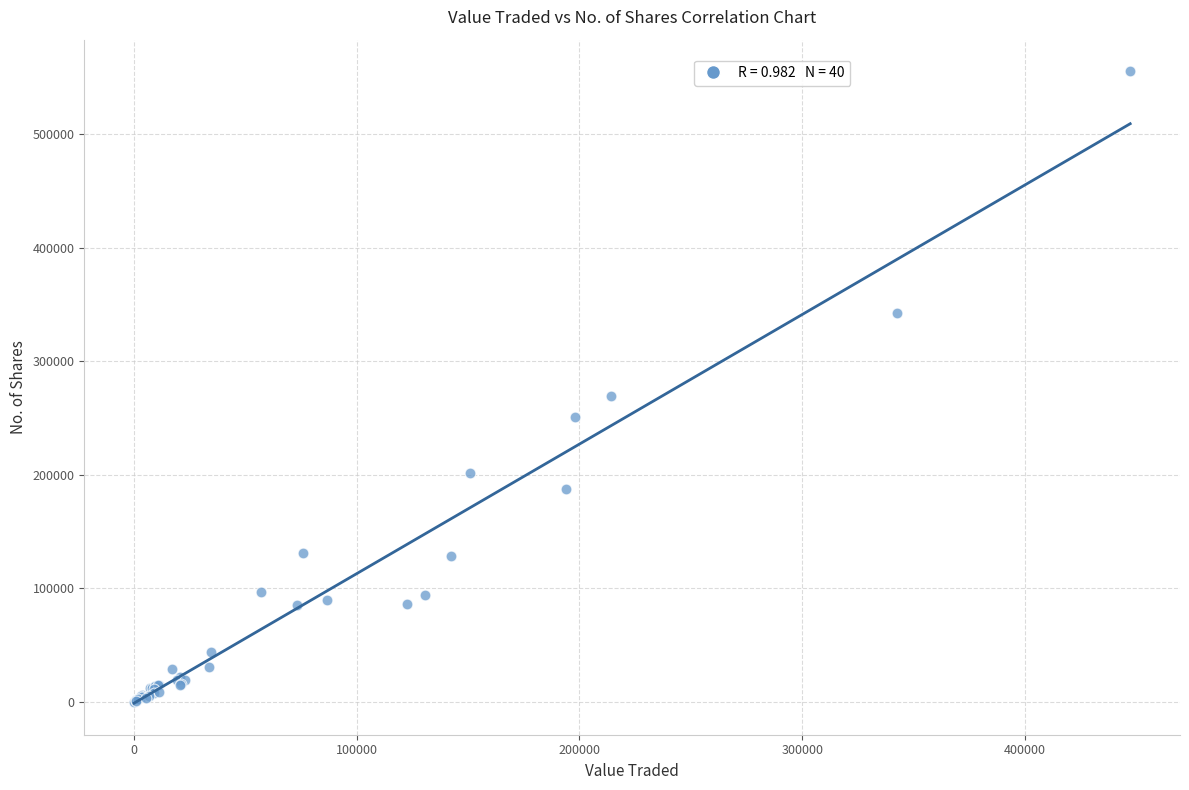

What Y value in the scatter plot is closest to 277757?

269032